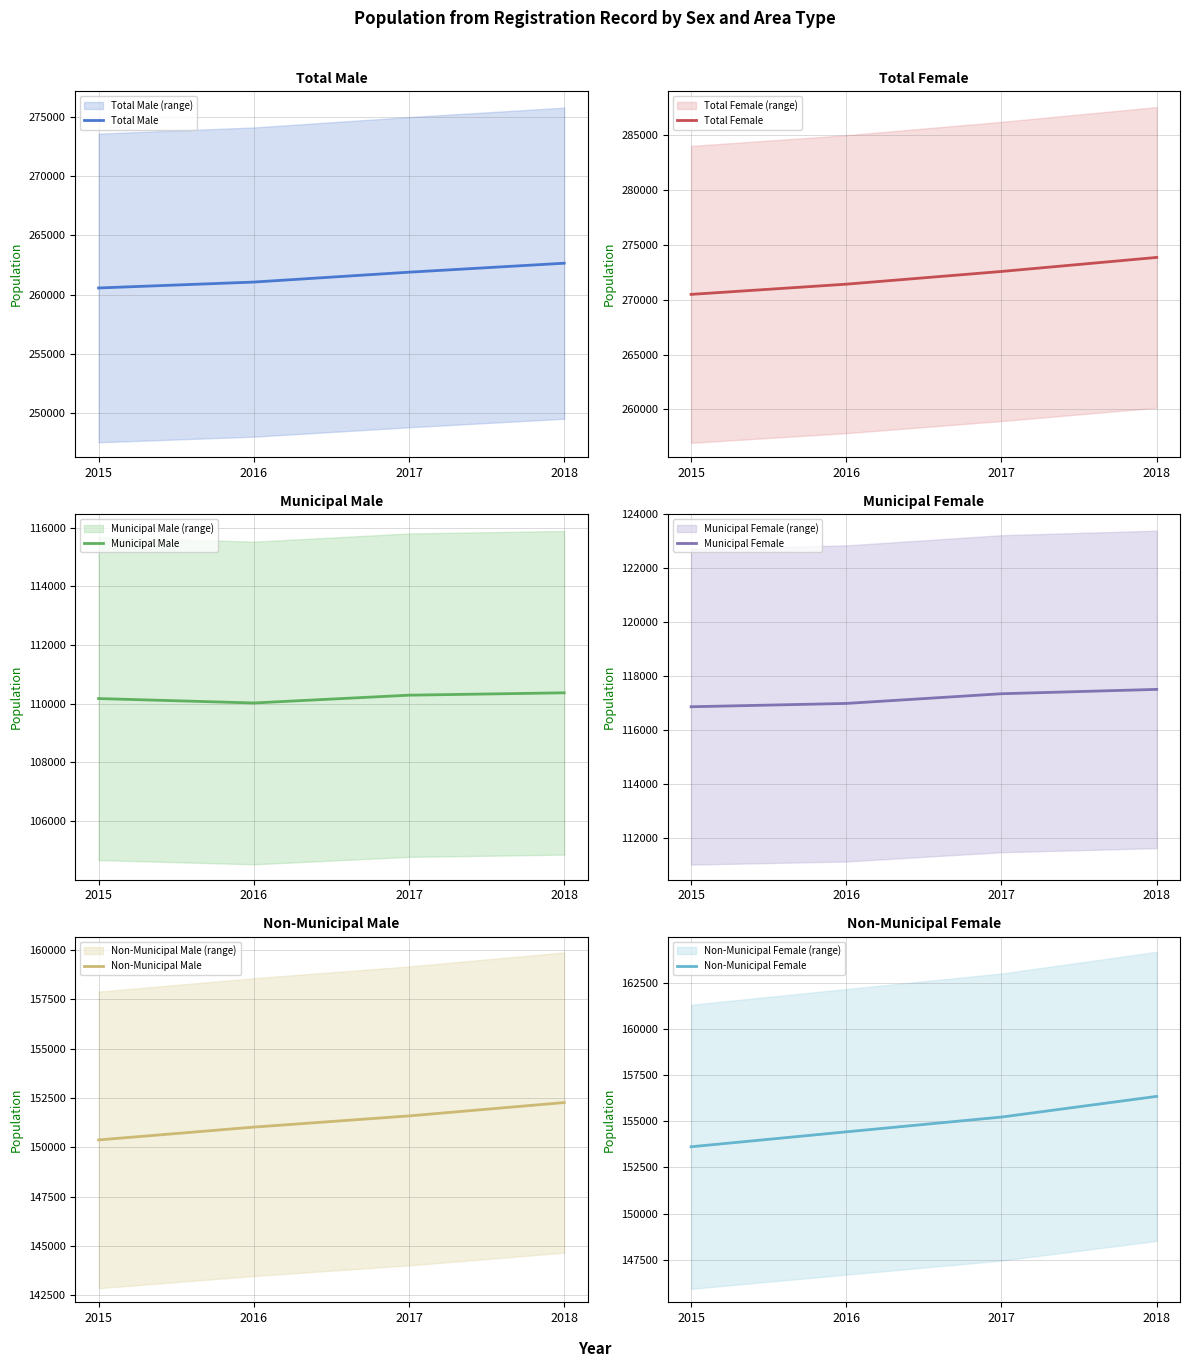

Between 2015 and 2018, which is larger?

2018